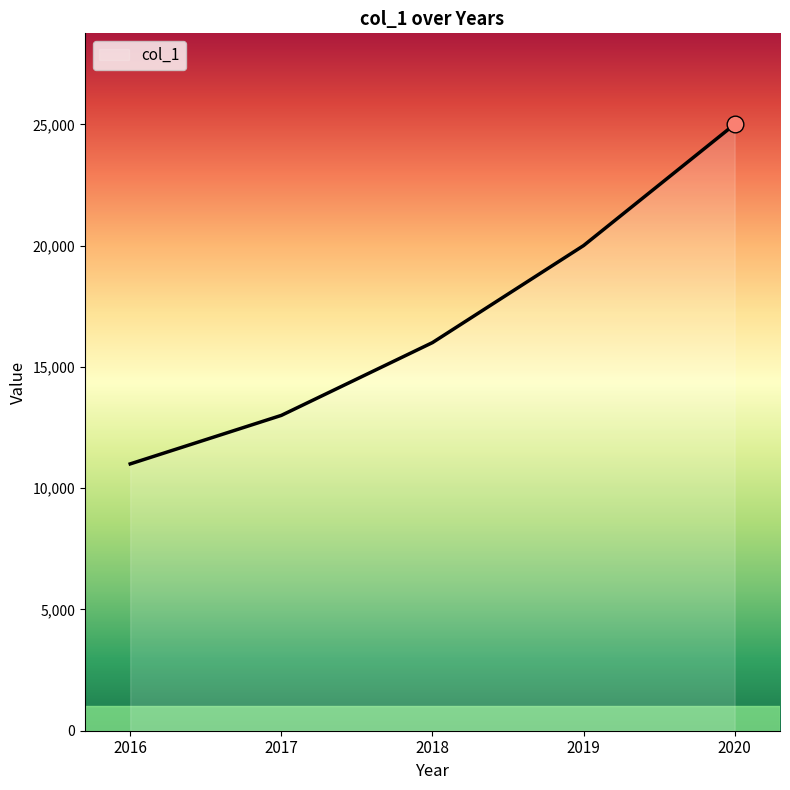

What is the change in value from 2016 to 2020?

+14000